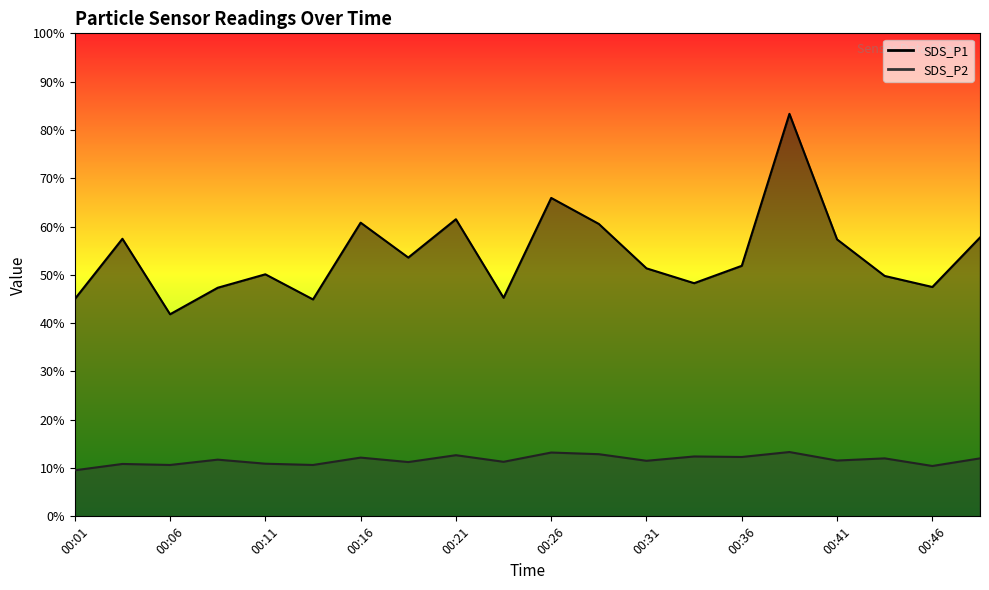

What is the total value across all series at 00:44?

23.5